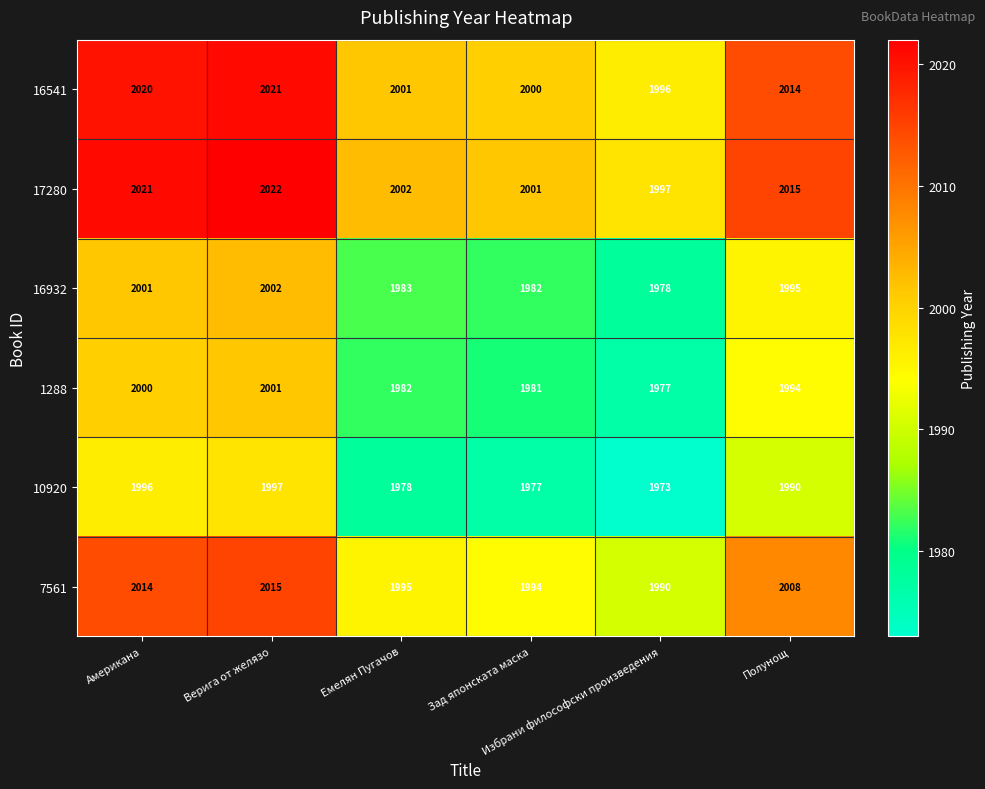

At how many categories does at least one series exceed 1989?

6